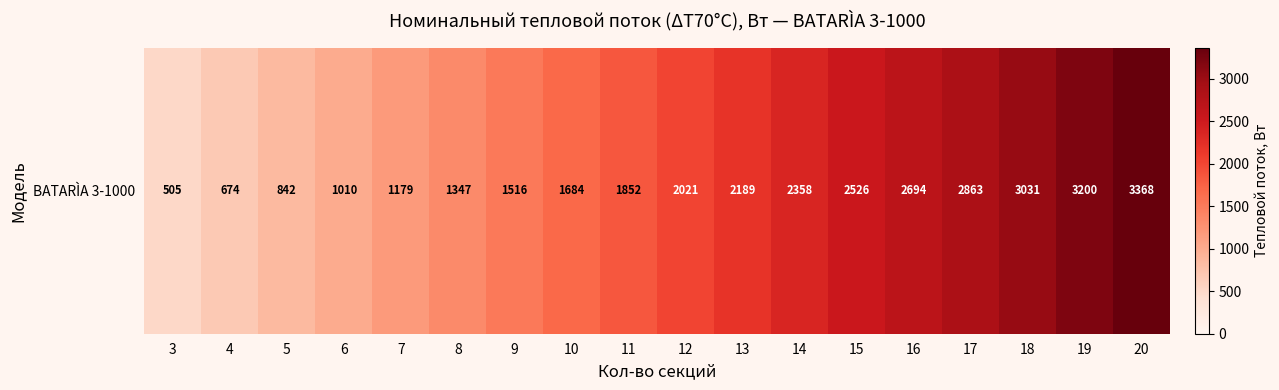

List the labels in order of value, smallest first.

3, 4, 5, 6, 7, 8, 9, 10, 11, 12, 13, 14, 15, 16, 17, 18, 19, 20